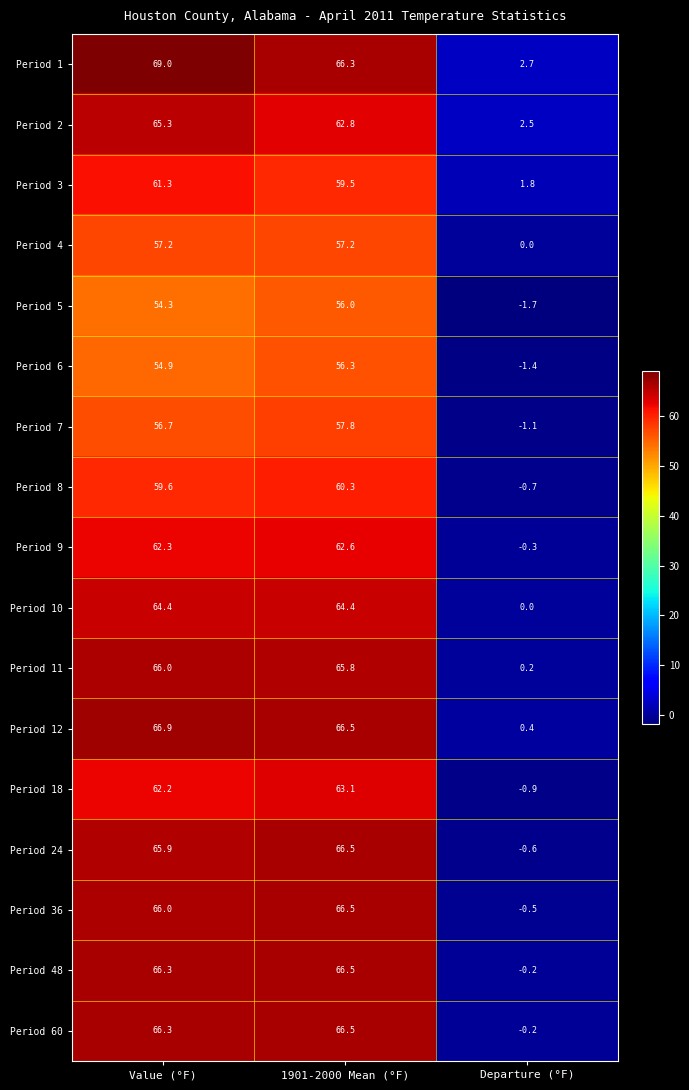

The Period 6 series shows 54.9 at Value (°F). True or false?

True